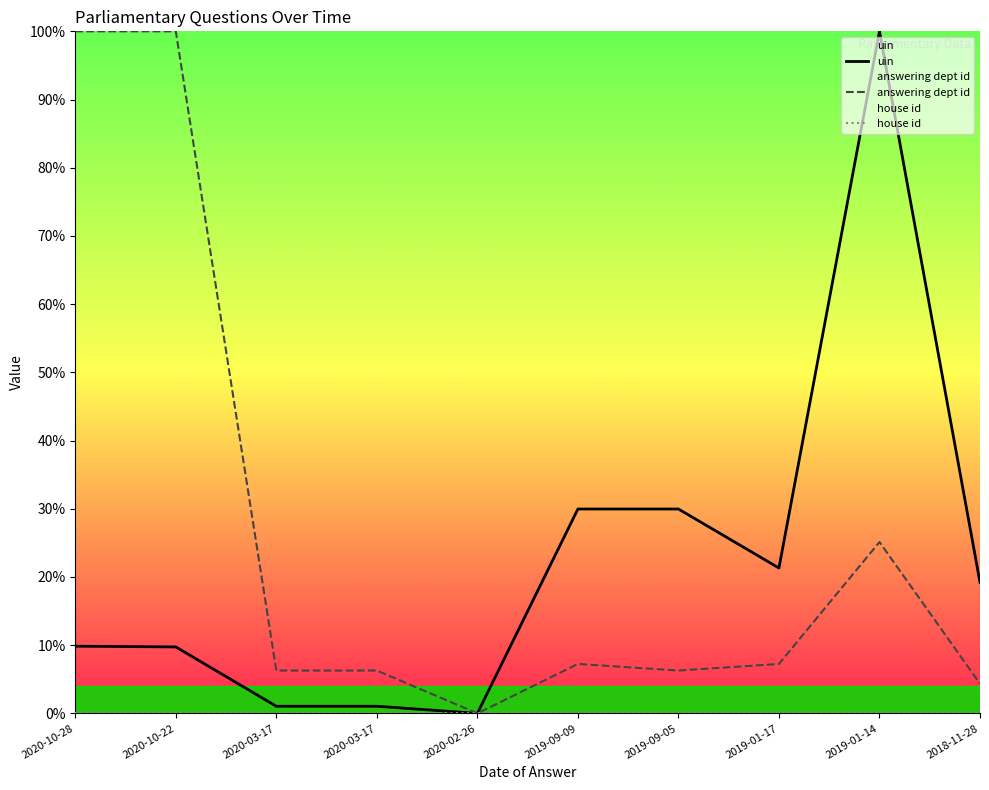

What is the maximum value shown in the chart?

100.0